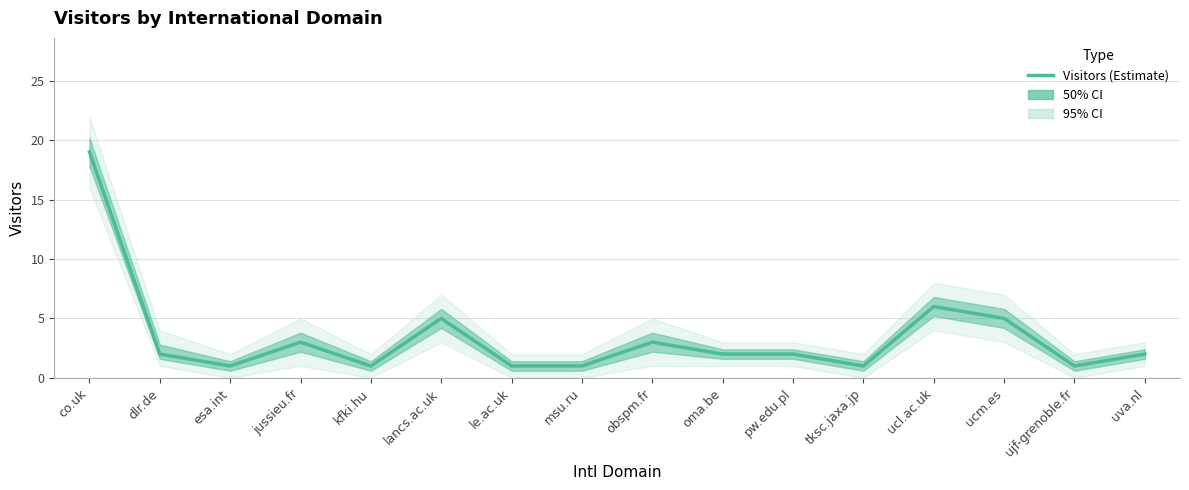

What is the ratio of the value at pw.edu.pl to the value at co.uk?

0.1